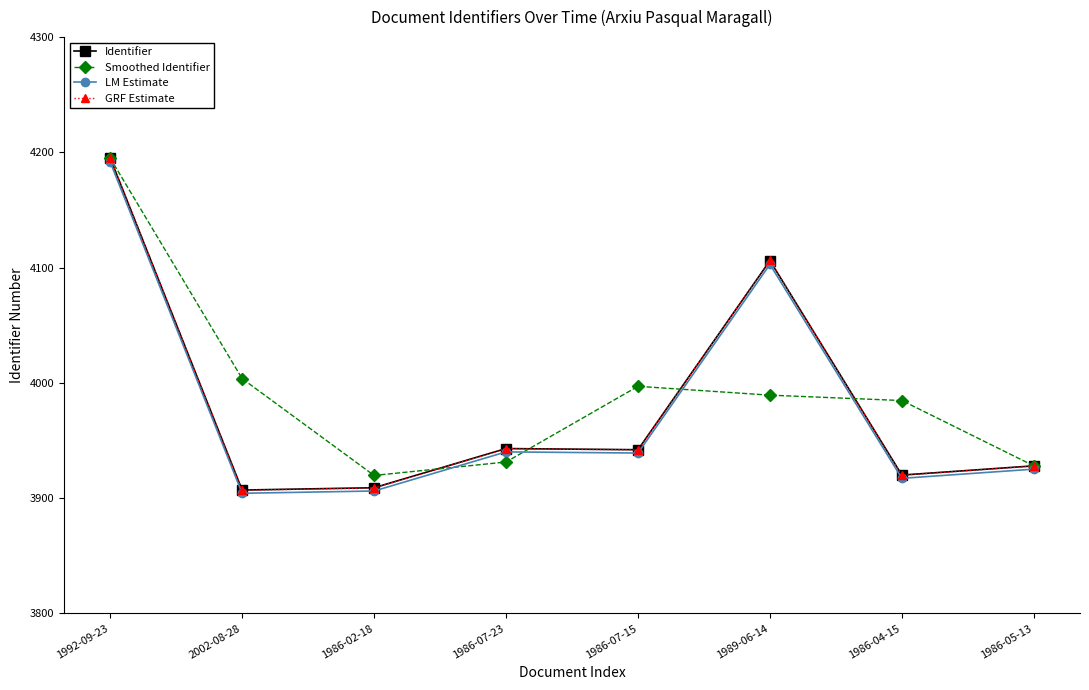

What is the label of the 6th point from the left?

1989-06-14